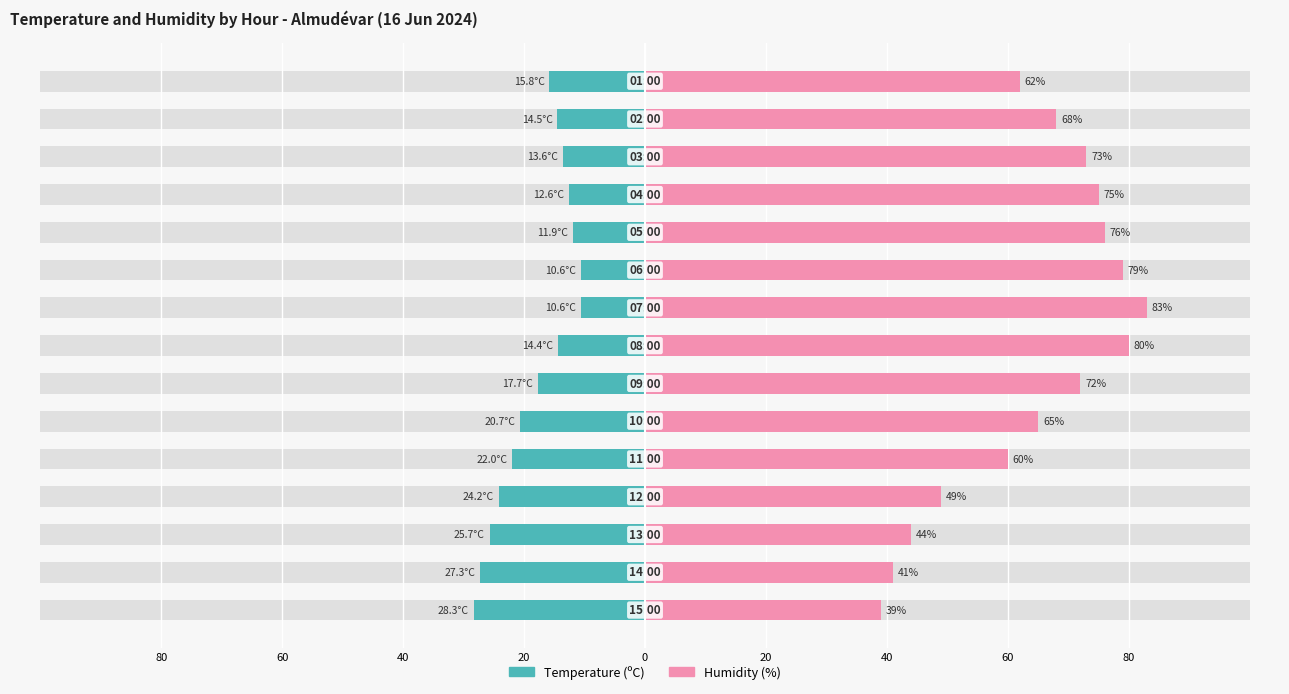

Reading left to right, transcribe all the data shown in this chart.

Temperature (ºC): -28.3	-27.3	-25.7	-24.2	-22.0	-20.7	-17.7	-14.4	-10.6	-10.6	-11.9	-12.6	-13.6	-14.5	-15.8
Humidity (%): 39.0	41.0	44.0	49.0	60.0	65.0	72.0	80.0	83.0	79.0	76.0	75.0	73.0	68.0	62.0